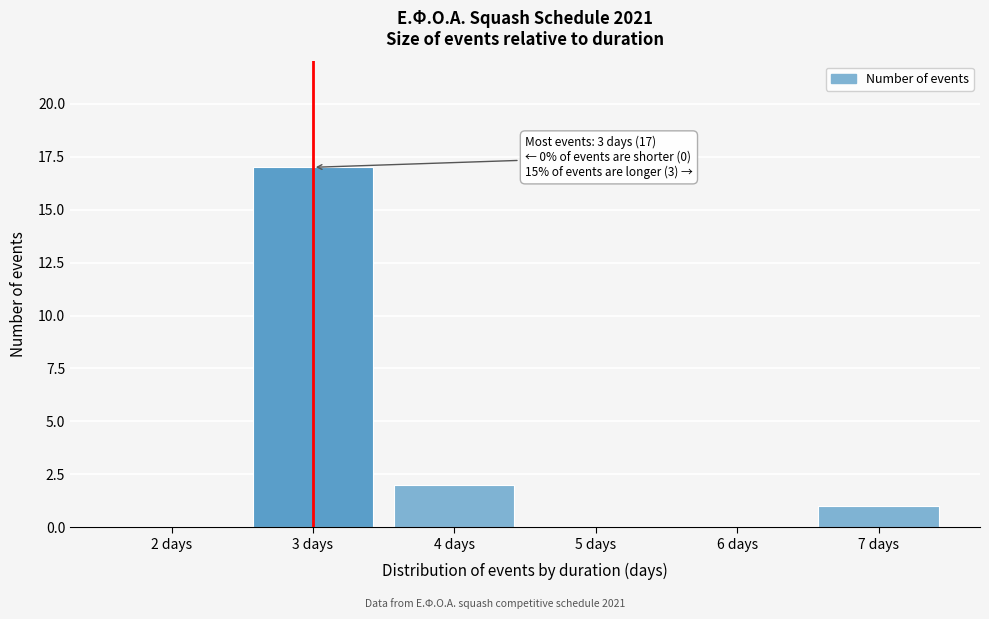

Reading left to right, list all the values displayed in this chart.

2 days=0	3 days=17	4 days=2	5 days=0	6 days=0	7 days=1